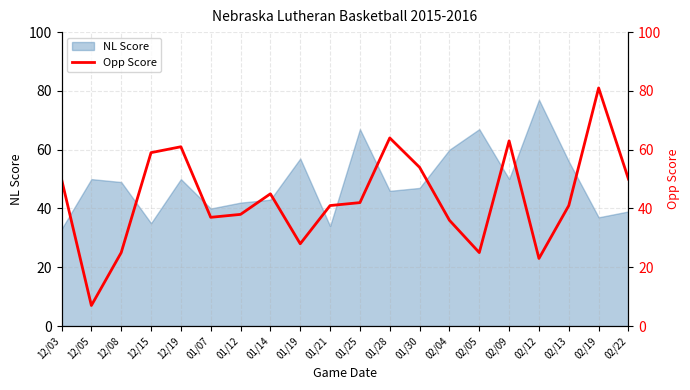

True or false: NL Score has a value of 11 at 02/22.

False